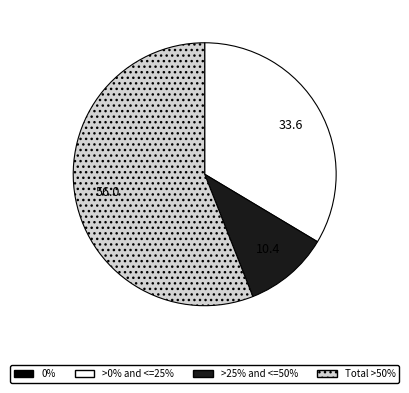

Is there any slice that represents more than half of the pie?

Yes